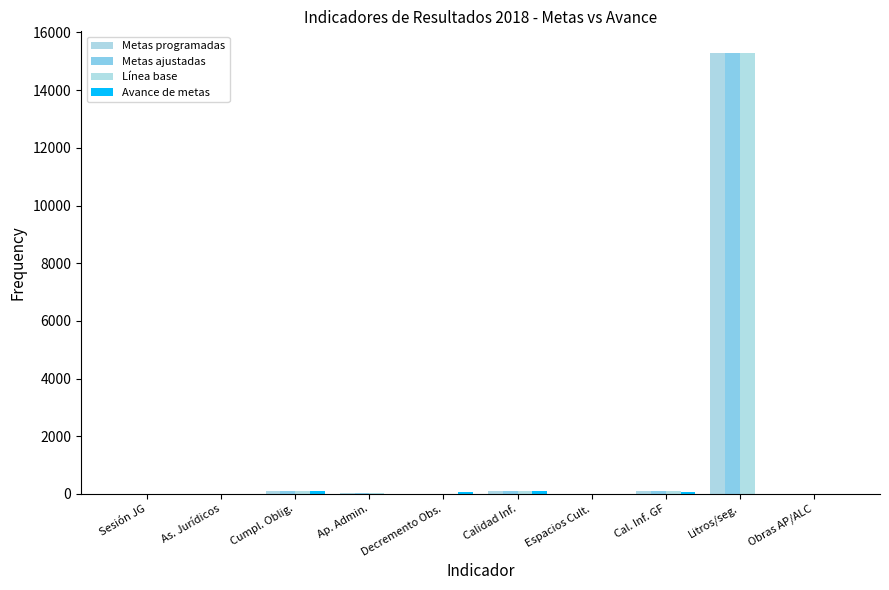

How many categories are shown in the chart?

10